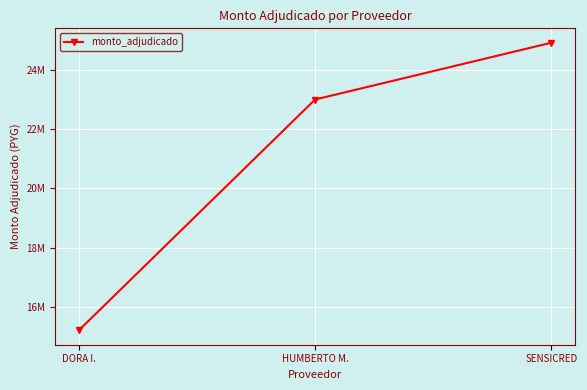

Does the chart have visible grid lines?

Yes